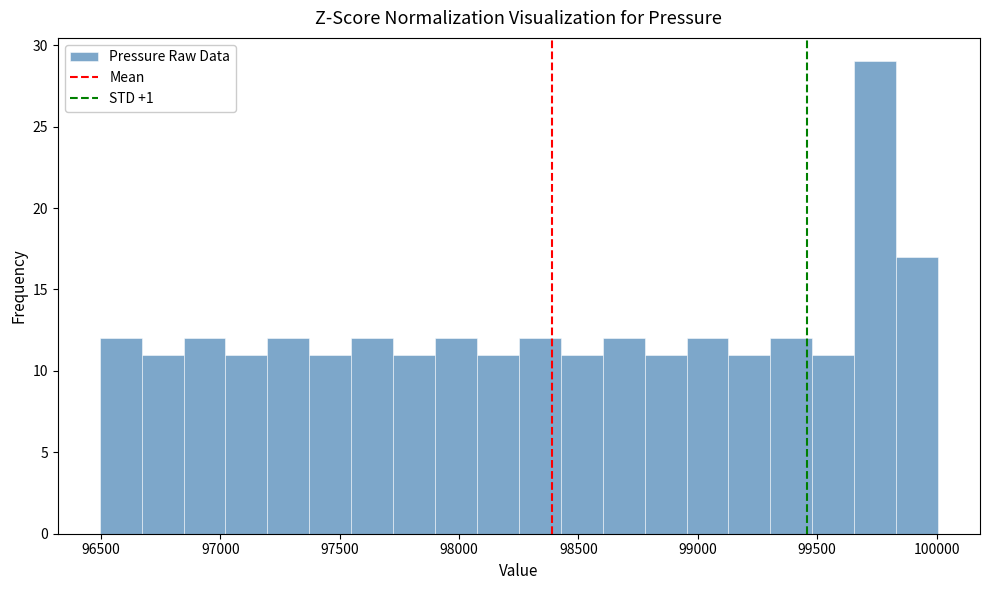

Around what value on the x-axis is the tallest bar? Give the approximate position of its centre, as read against the axis.

99750